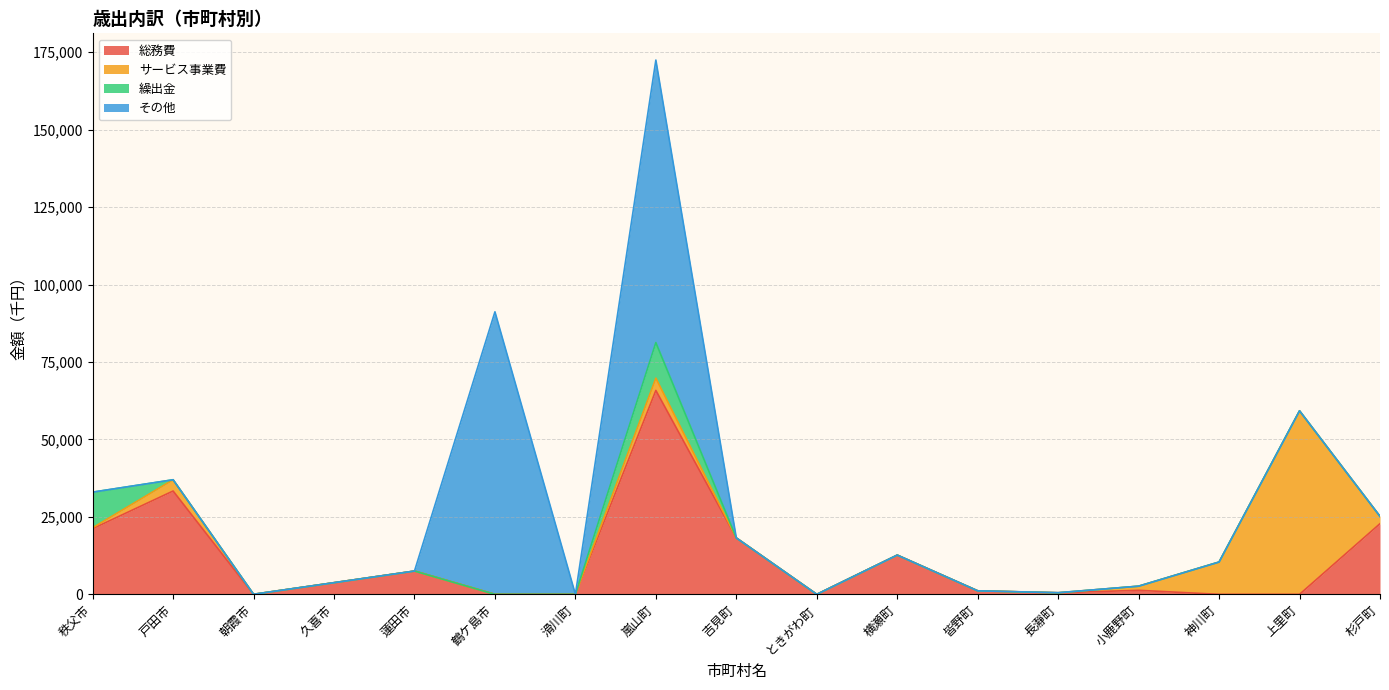

Is it true that サービス事業費 equals 3630 at 戸田市?

True